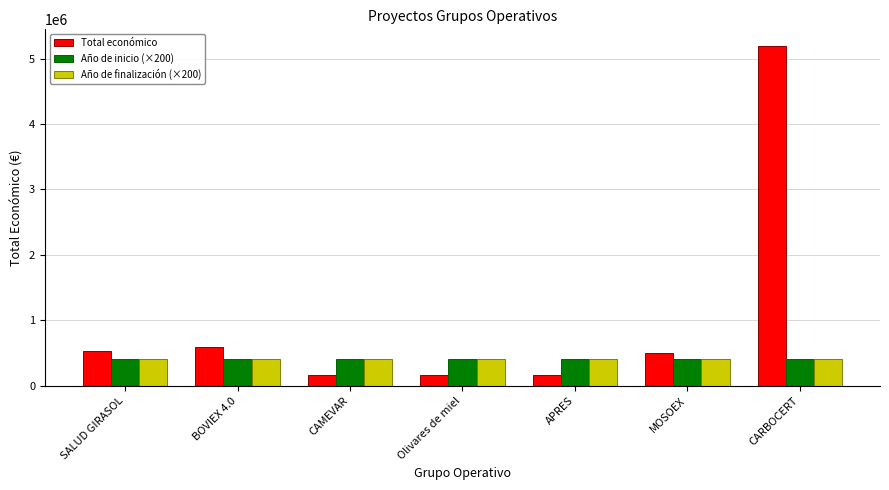

What is the greatest value displayed?

5187255